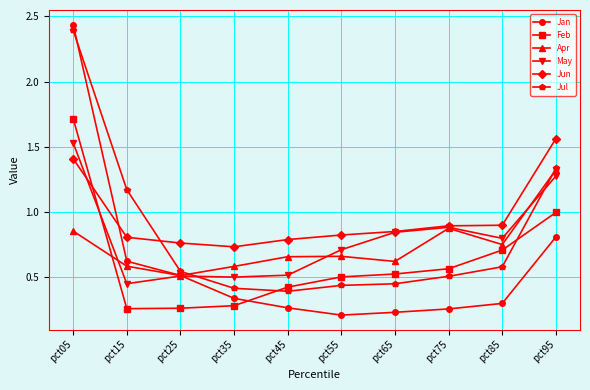

Is the value of Jan at pct55 greater than the value of Feb at pct35?

No